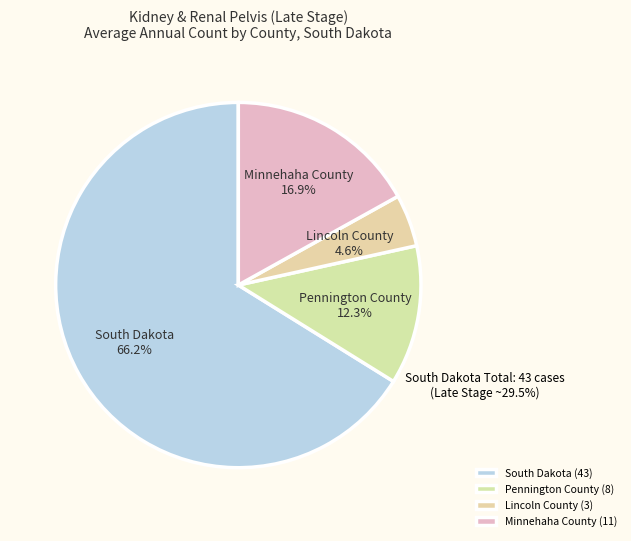

Is there any slice that represents more than half of the pie?

Yes